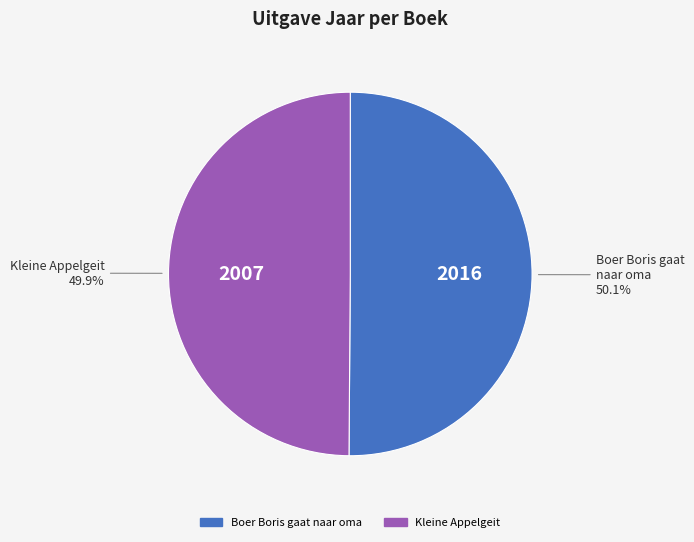

How many slices are in this pie chart?

2